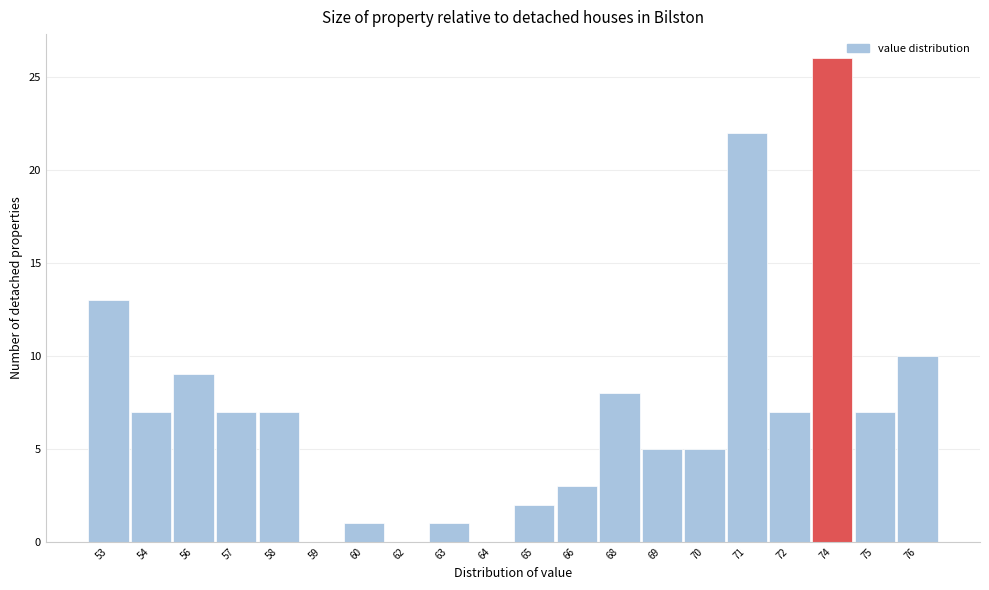

Reading left to right, transcribe all the data shown in this chart.

53=13	54=7	56=9	57=7	58=7	59=0	60=1	62=0	63=1	64=0	65=2	66=3	68=8	69=5	70=5	71=22	72=7	74=26	75=7	76=10